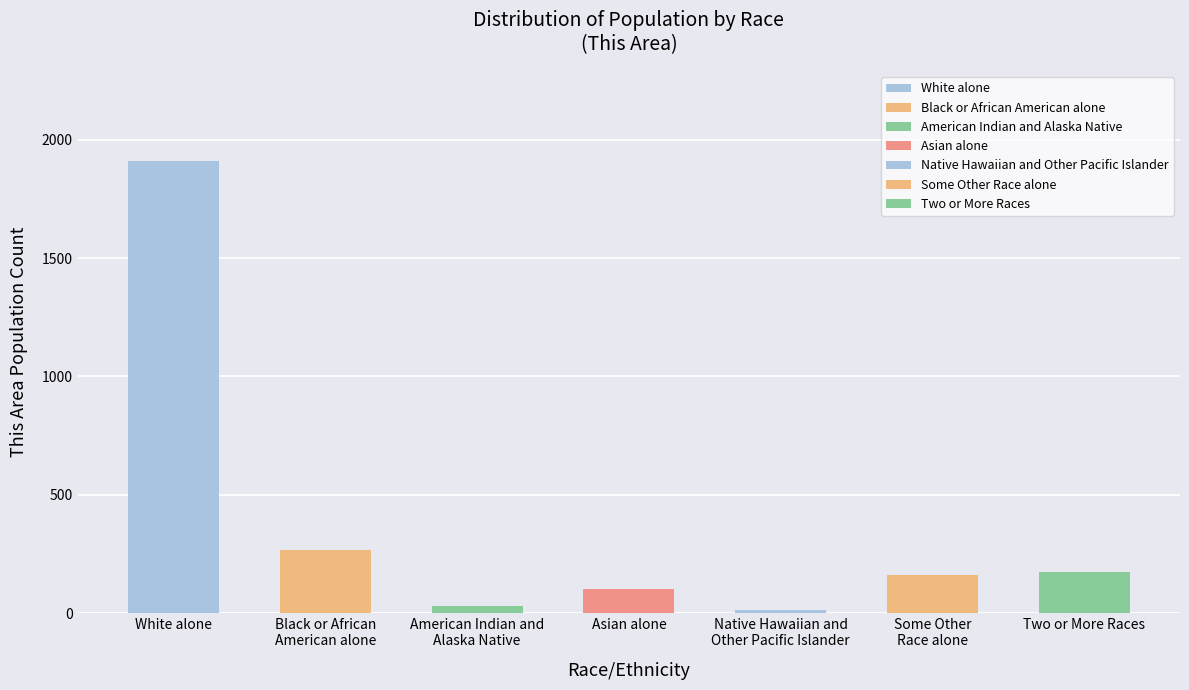

Reading left to right, extract all data points from this chart.

White alone=1909	Black or African
American alone=268	American Indian and
Alaska Native=28	Asian alone=101	Native Hawaiian and
Other Pacific Islander=12	Some Other
Race alone=159	Two or More Races=175